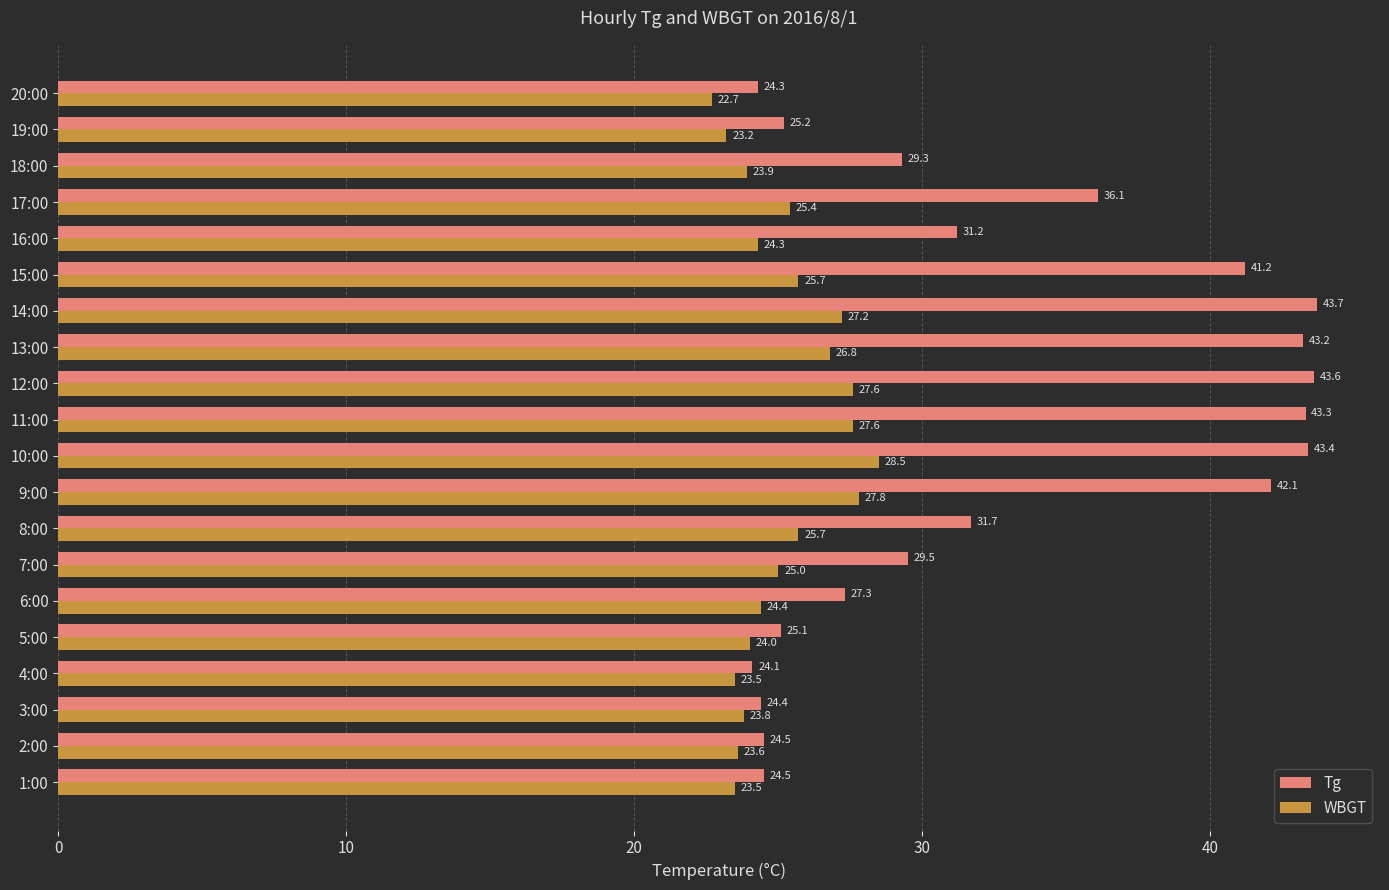

What is the average value of the Tg series?

32.9